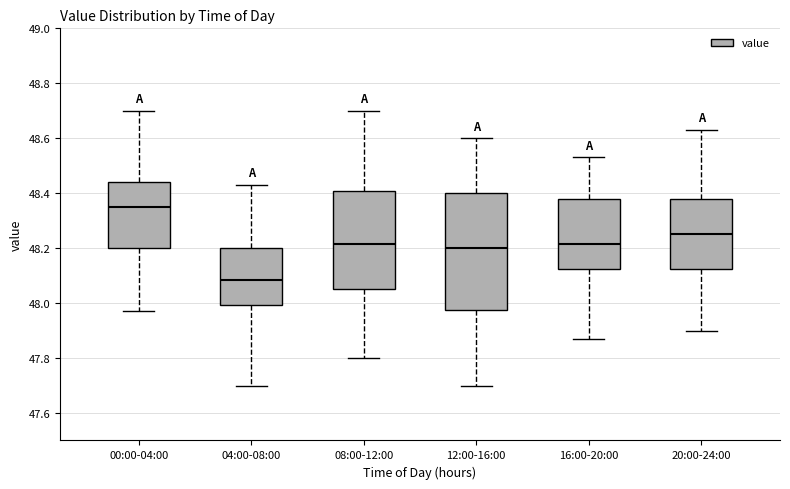

Reading left to right, transcribe this box plot: for each box, give where its median line is, the range the box spans, and where its two whiskers end, as read against the y-axis. The values are not printed on the chart, so give them approximately, as read against the axis.

00:00-04:00: median 48.36, box 48.20 to 48.44, whiskers 47.98 to 48.70
04:00-08:00: median 48.08, box 48.00 to 48.20, whiskers 47.70 to 48.44
08:00-12:00: median 48.22, box 48.06 to 48.40, whiskers 47.80 to 48.70
12:00-16:00: median 48.20, box 47.98 to 48.40, whiskers 47.70 to 48.60
16:00-20:00: median 48.22, box 48.12 to 48.38, whiskers 47.88 to 48.54
20:00-24:00: median 48.26, box 48.12 to 48.38, whiskers 47.90 to 48.64